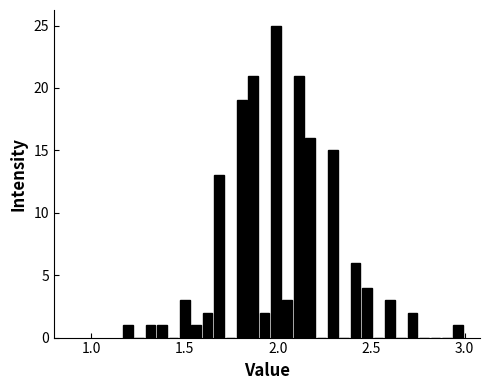

Around what value on the x-axis is the tallest bar? Give the approximate position of its centre, as read against the axis.

2.00